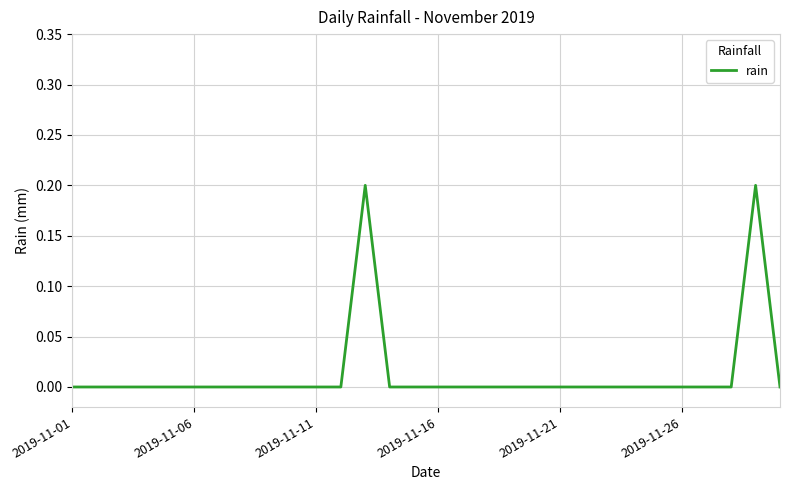

How many lines are shown in the chart?

1